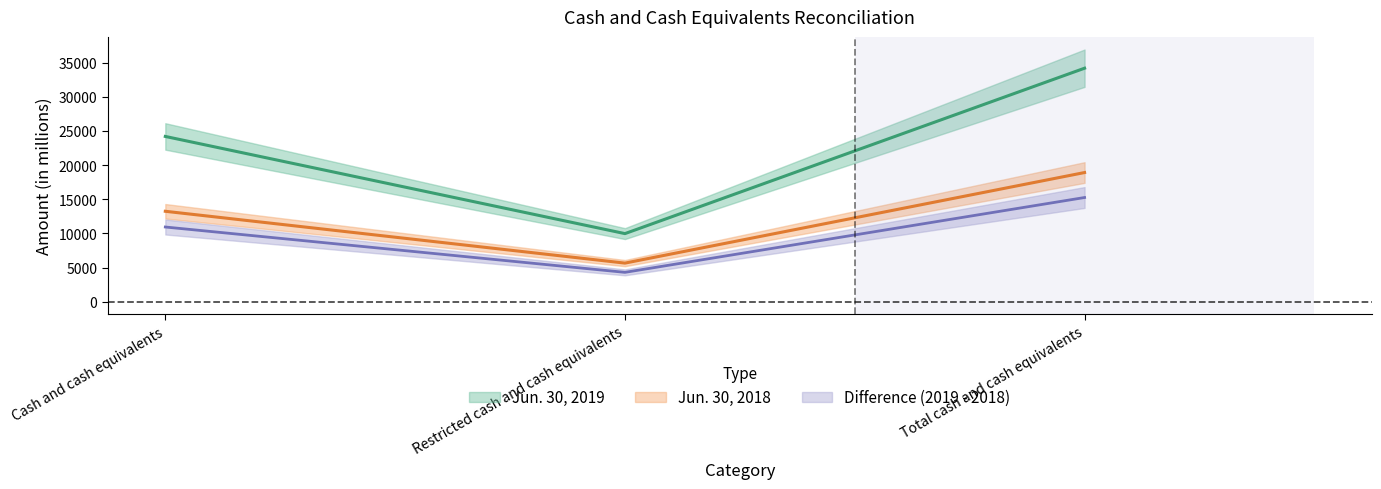

The Jun. 30, 2018 series shows 9530 at Restricted cash and cash equivalents. True or false?

False